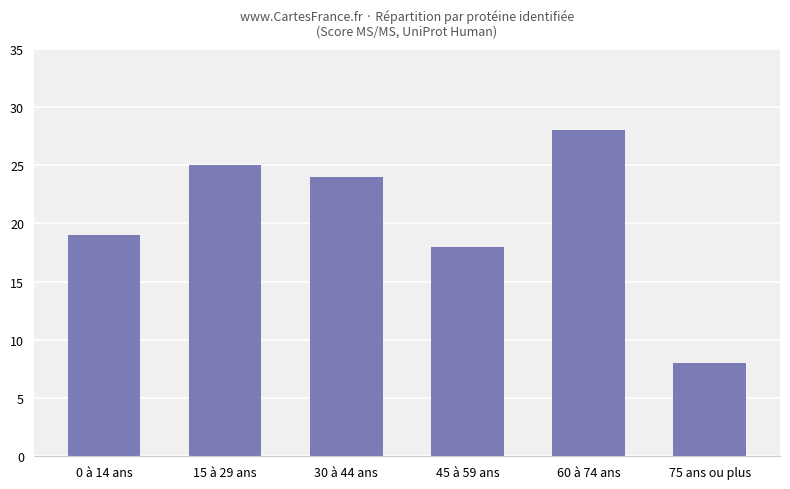

What is the ratio of the value at 0 à 14 ans to the value at 45 à 59 ans?

1.1